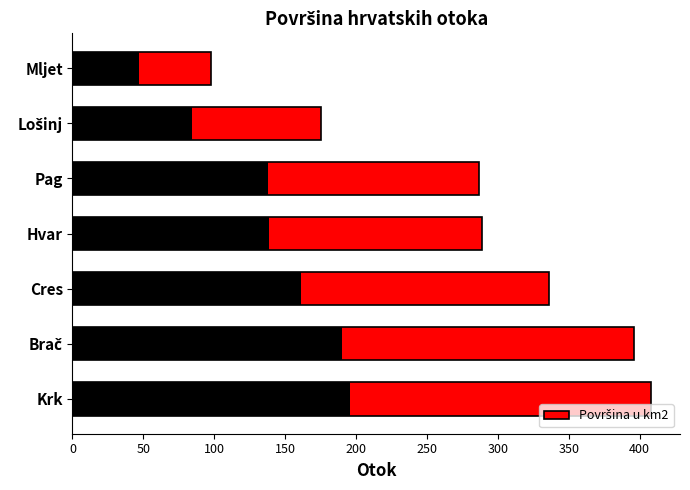

How many values are below 289?

3